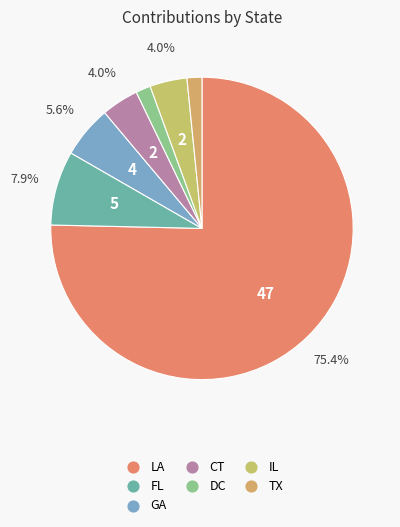

Count the number of slices in the pie.

7